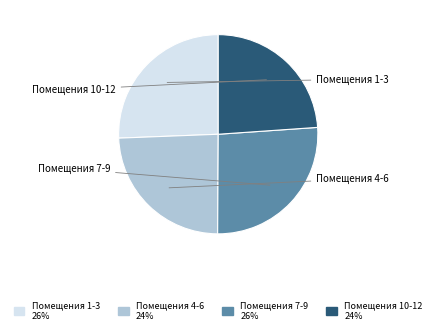

Is there any slice that represents more than half of the pie?

No